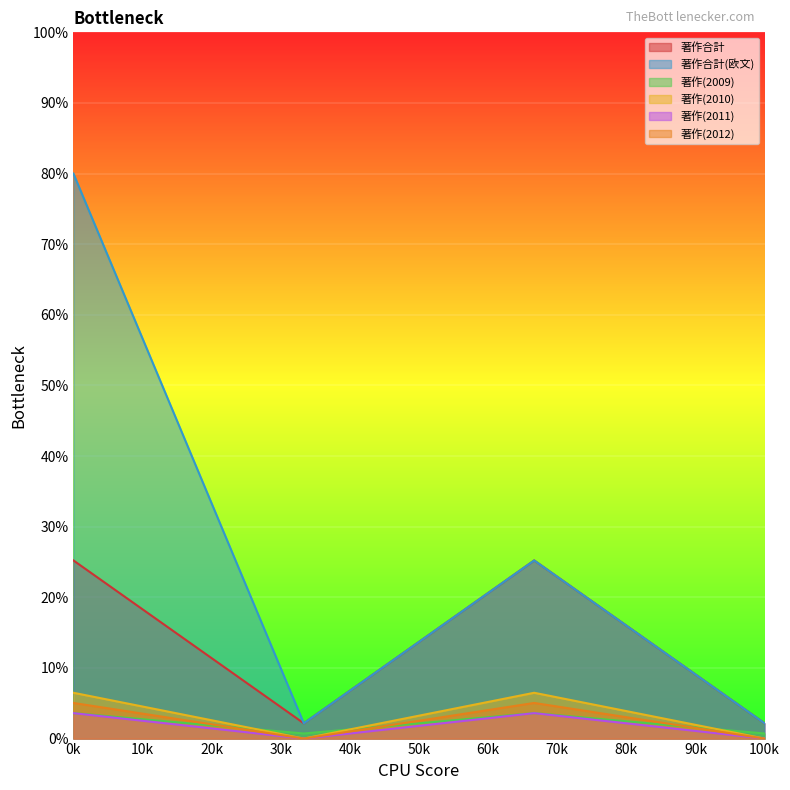

The value of 著作合計 at 0k is 25.2. True or false?

True